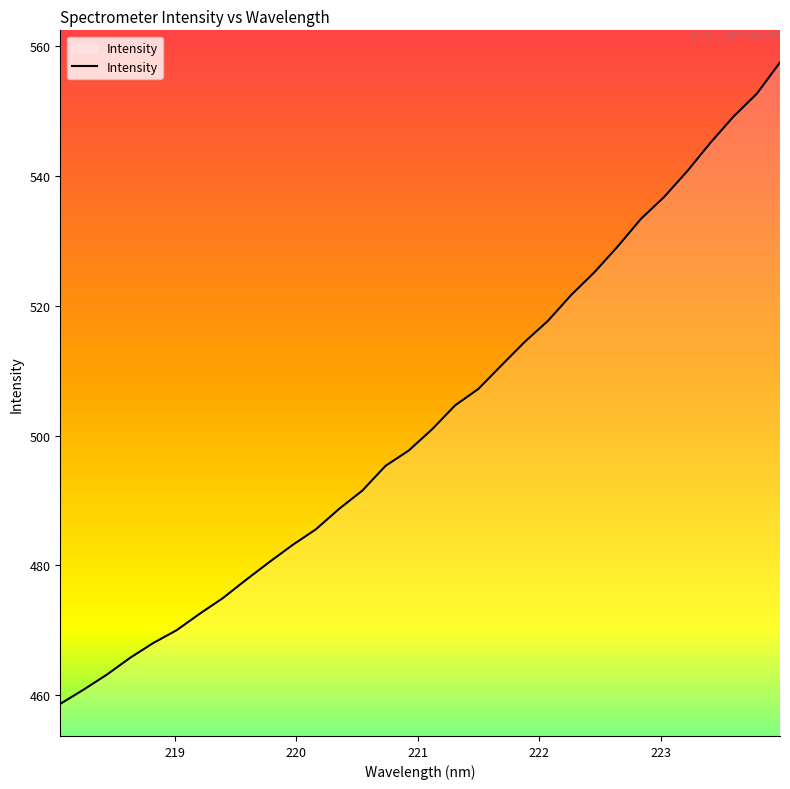

What is the minimum value shown in the chart?

458.7